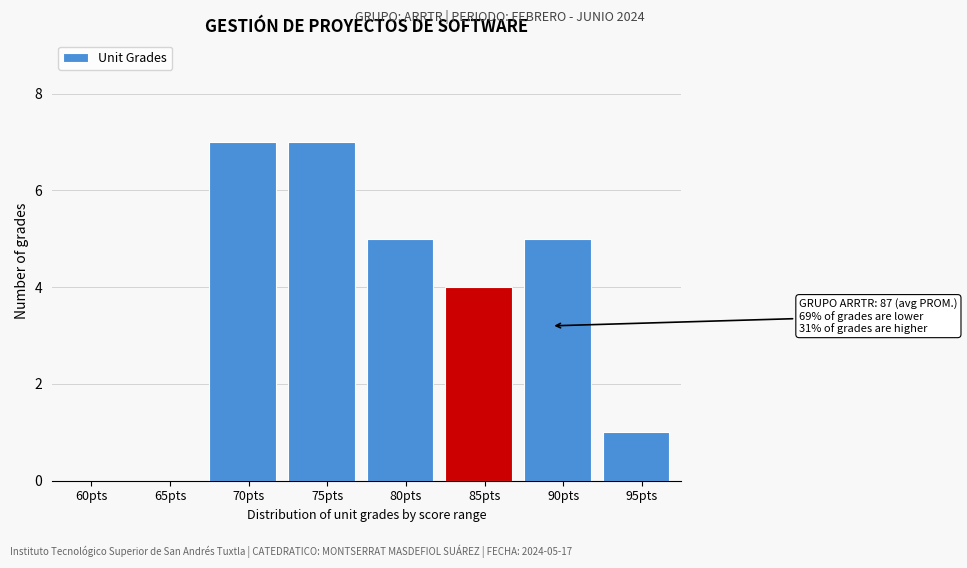

Reading left to right, transcribe all the data shown in this chart.

60pts=0	65pts=0	70pts=7	75pts=7	80pts=5	85pts=4	90pts=5	95pts=1